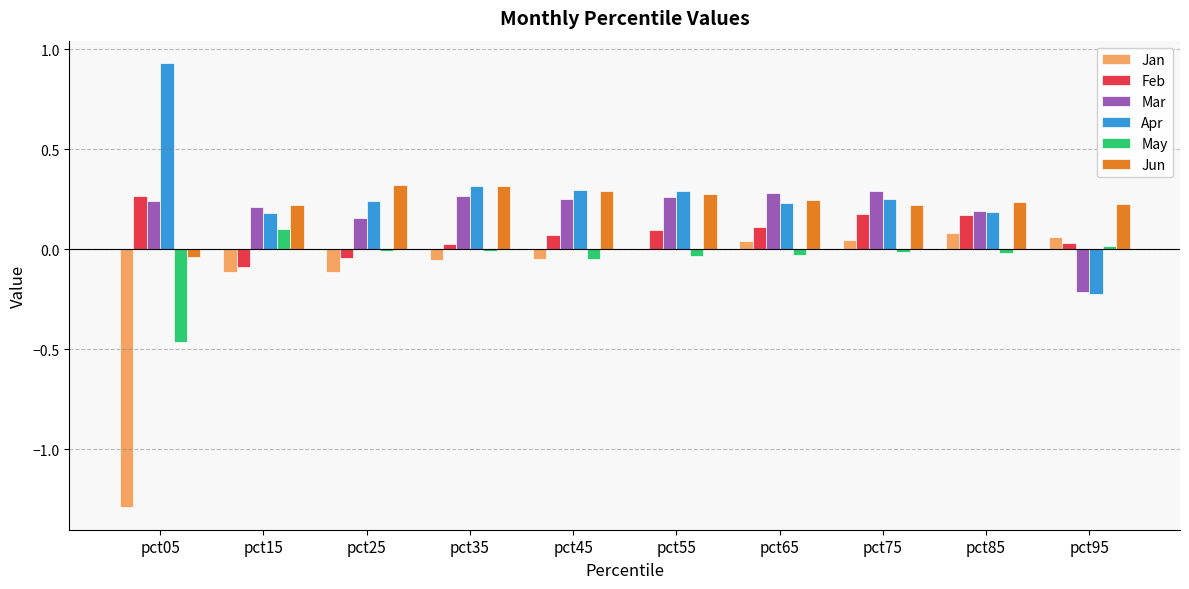

Is the value of May at pct85 greater than the value of Apr at pct85?

No